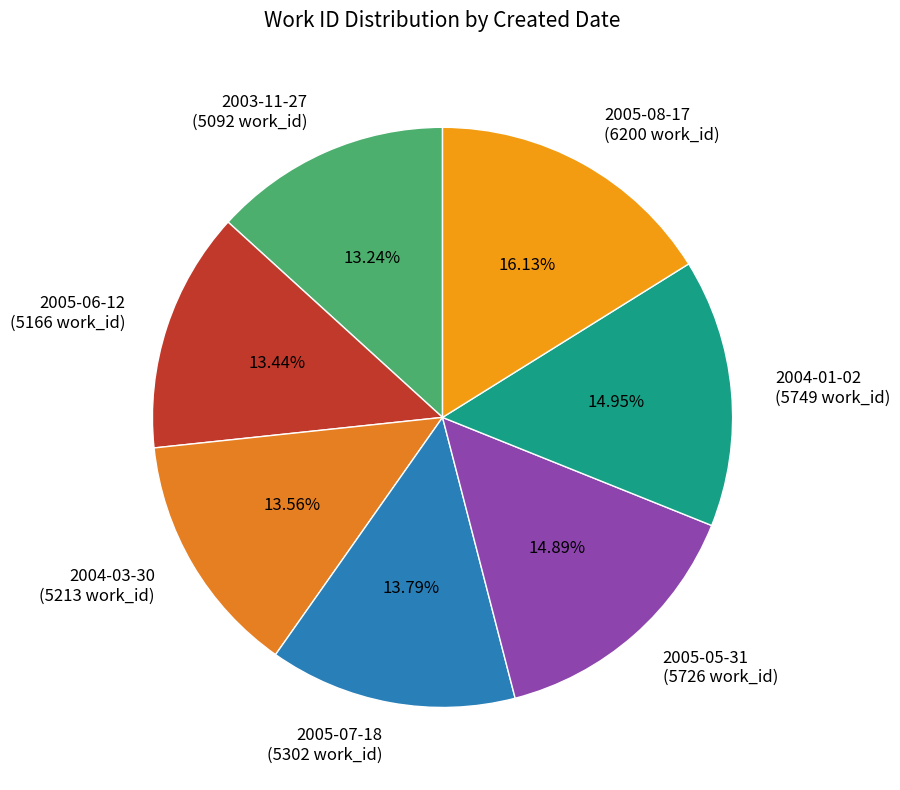

Which category has the biggest portion of the pie?

2005-08-17